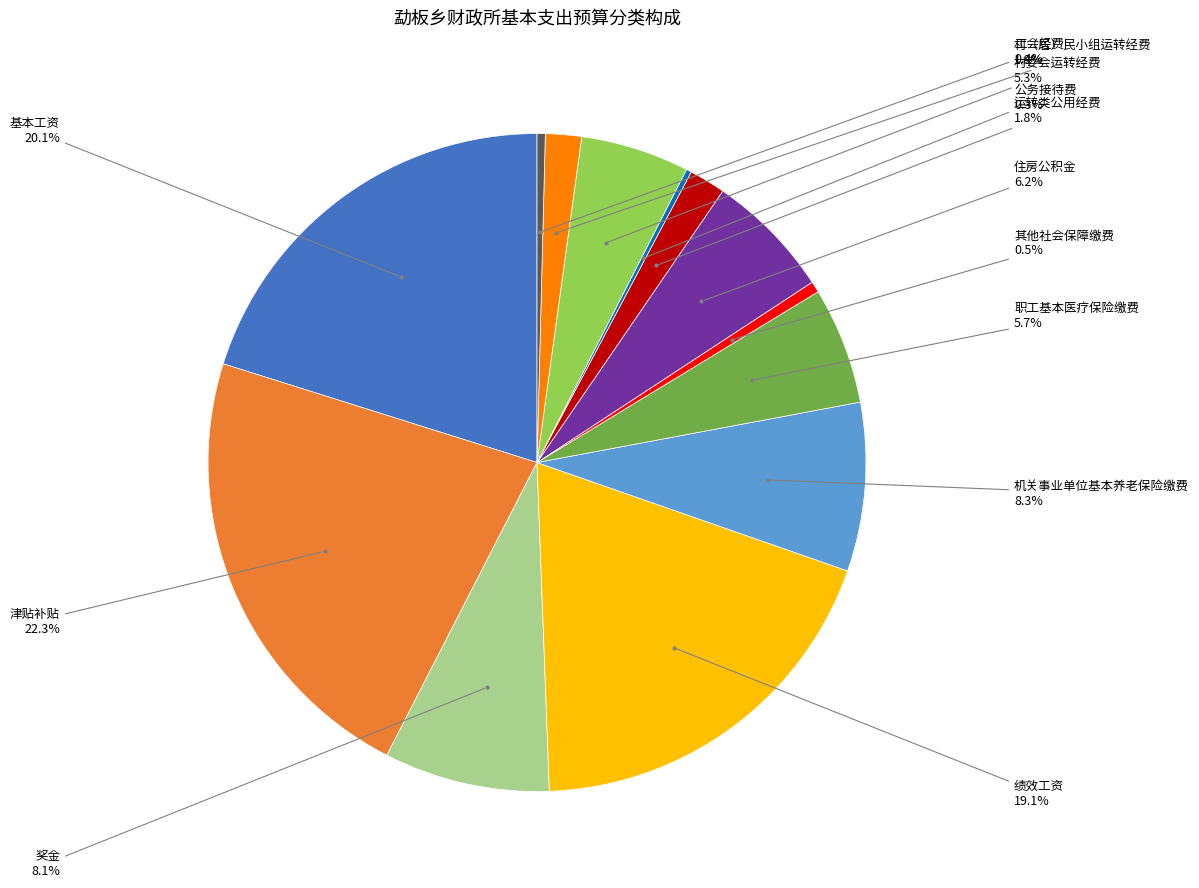

Does any single category account for the majority?

No